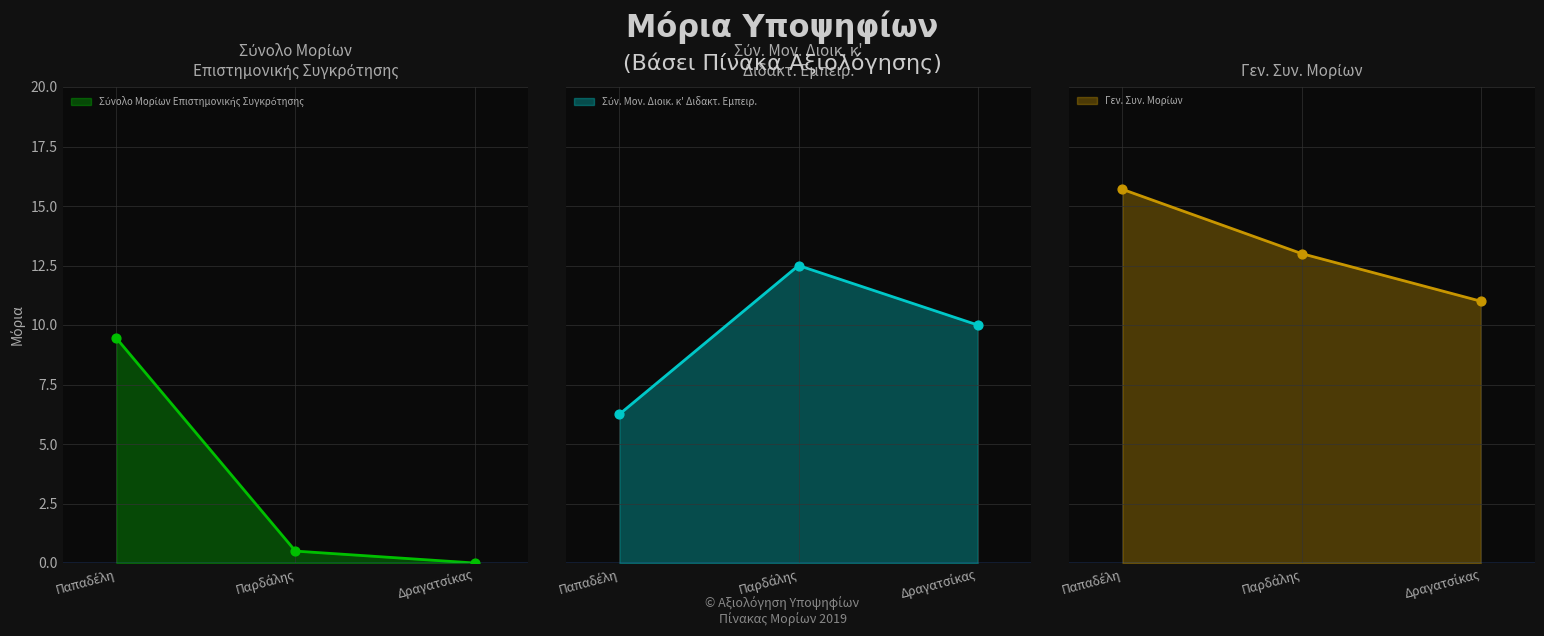

Which series has the widest spread of Y values?

Σύνολο Μορίων Επιστημονικής Συγκρότησης